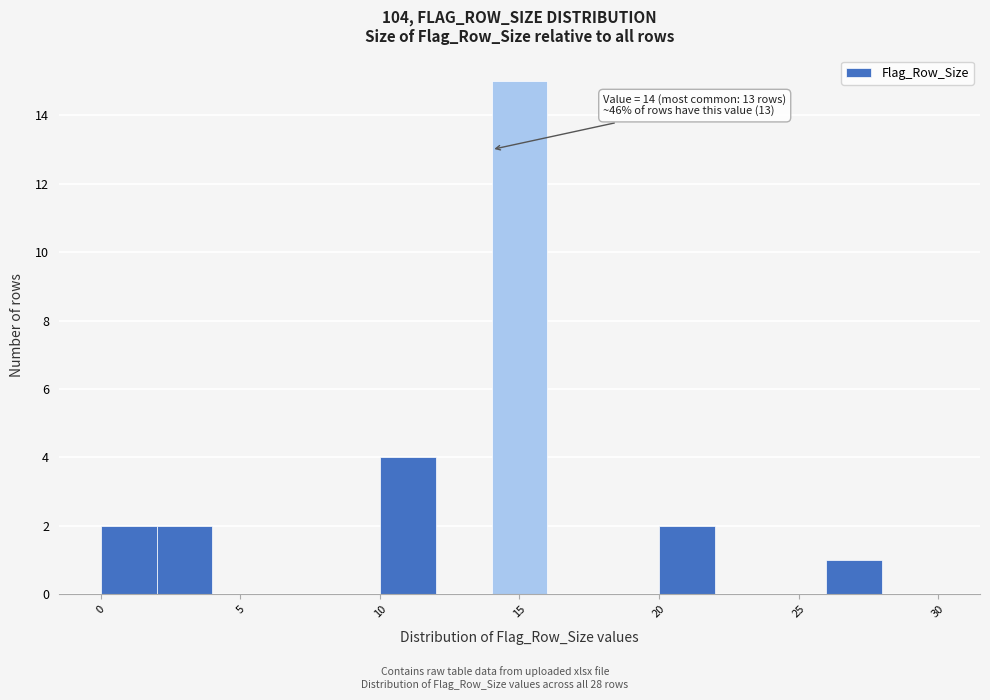

Which range on the x-axis has the tallest bar?

14 to 16